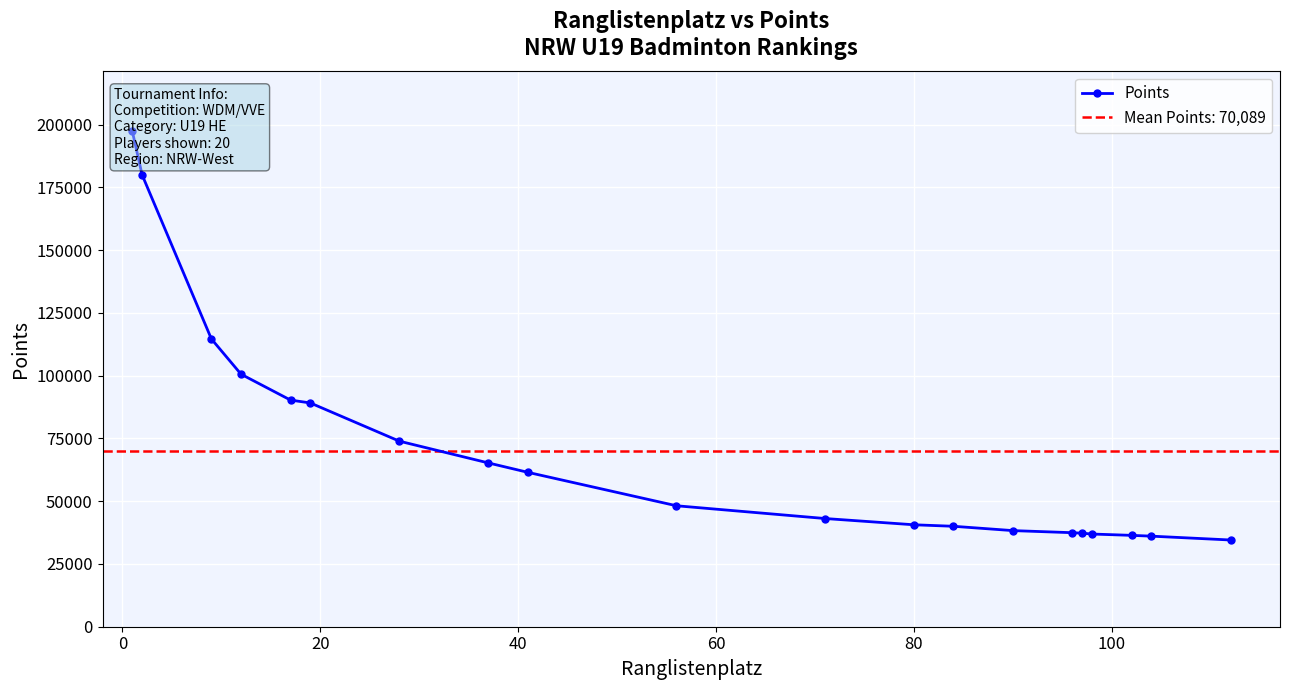

What is the smallest value displayed?

34547